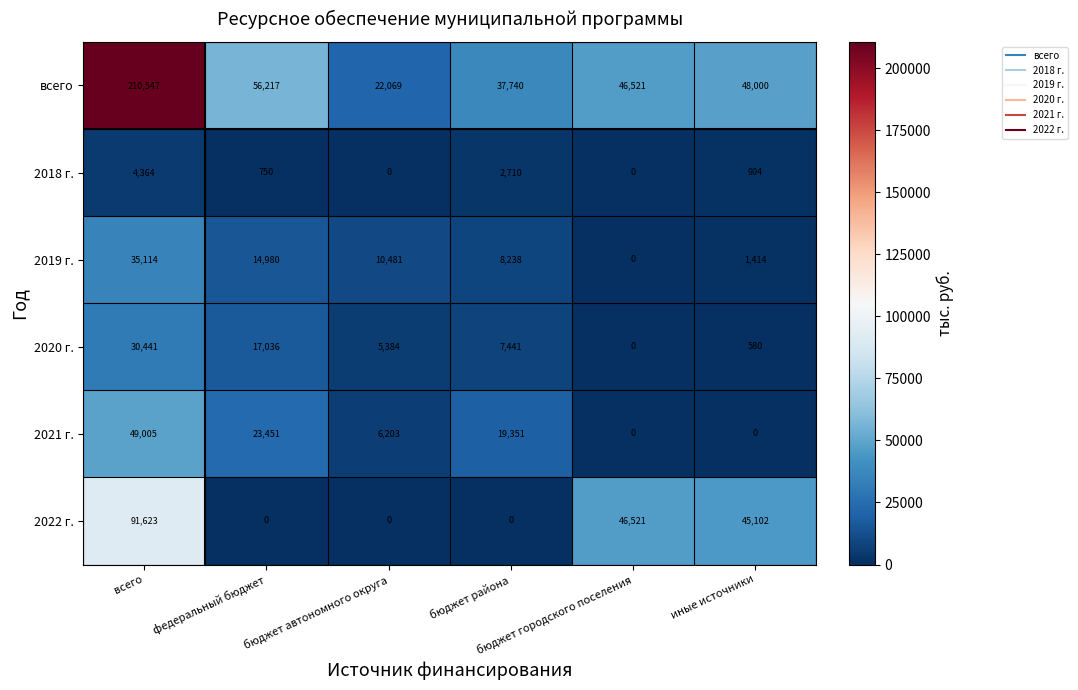

Which series has the widest spread of values?

всего